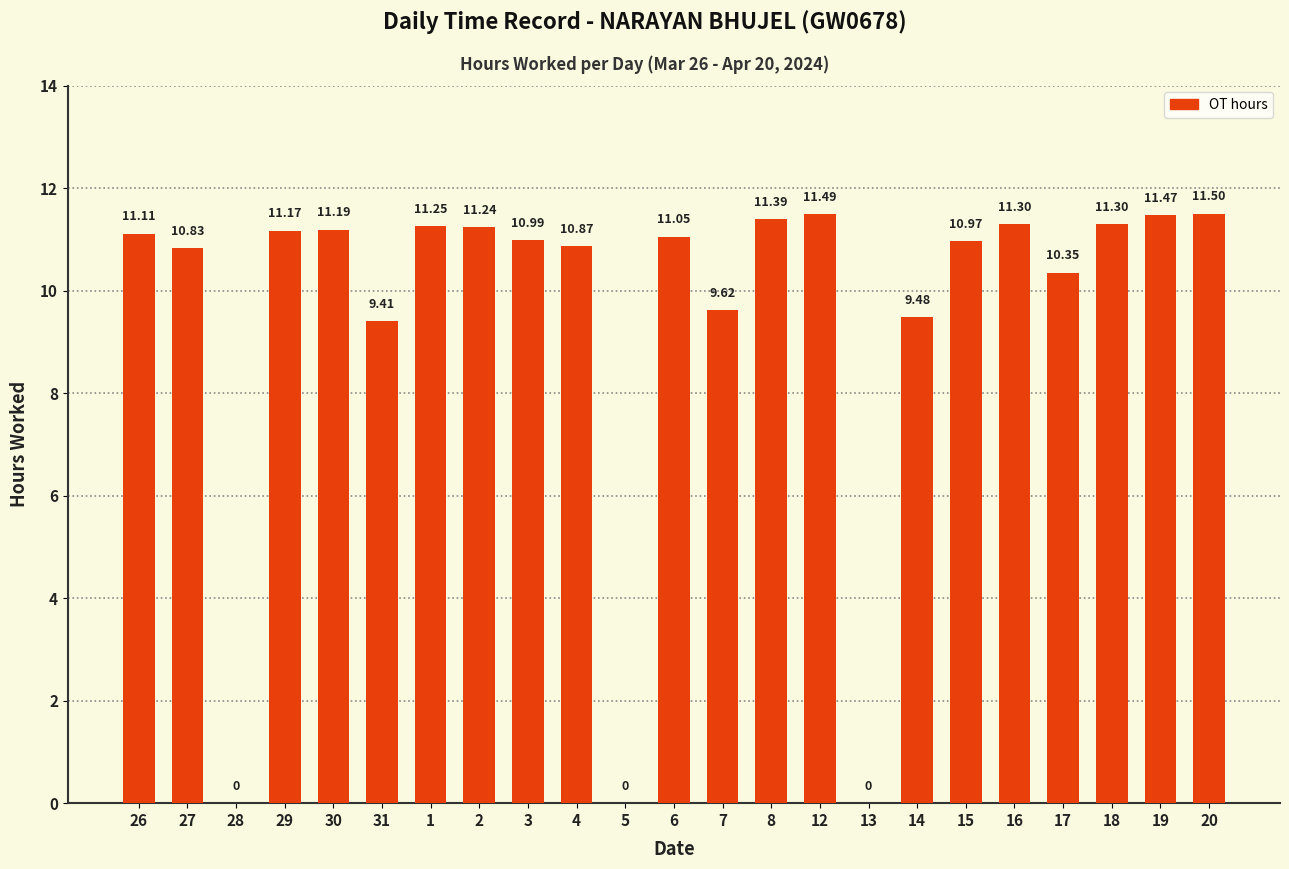

At which label does the data first exceed 11?

26